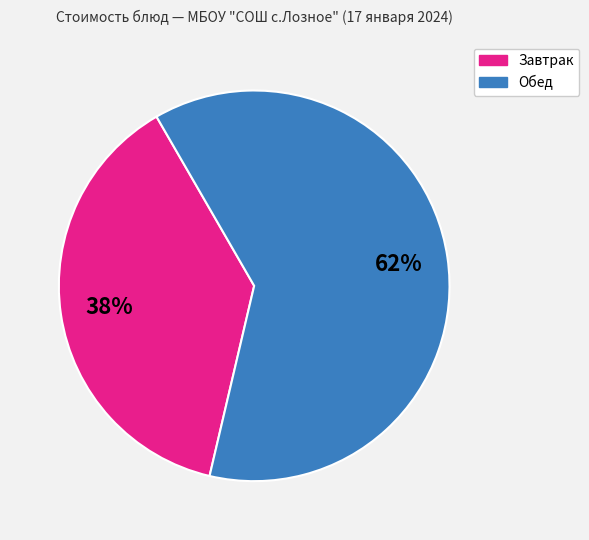

To the nearest percent, what is the average slice percentage?

50%